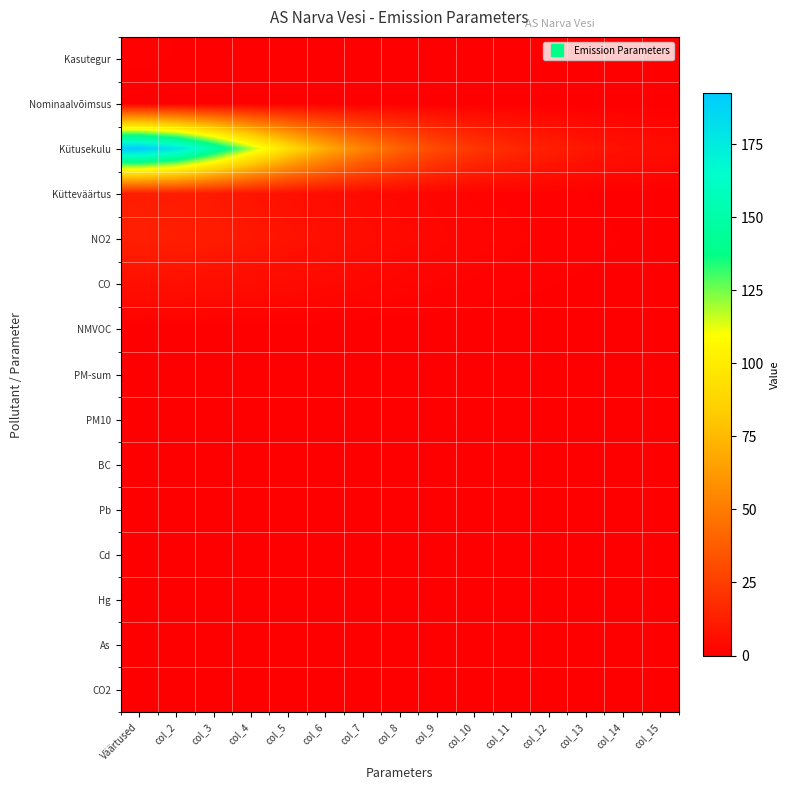

Reading right to left, extract all data points from this chart.

Kasutegur: col_15=0.0	col_14=0.0	col_13=0.0	col_12=0.0	col_11=0.0	col_10=0.1	col_9=0.1	col_8=0.1	col_7=0.2	col_6=0.2	col_5=0.3	col_4=0.4	col_3=0.5	col_2=0.7	Väärtused=0.9
Nominaalvõimsus: col_15=0.0	col_14=0.0	col_13=0.0	col_12=0.0	col_11=0.0	col_10=0.0	col_9=0.0	col_8=0.0	col_7=0.0	col_6=0.1	col_5=0.1	col_4=0.1	col_3=0.1	col_2=0.2	Väärtused=0.2
Kütusekulu: col_15=5.0	col_14=6.8	col_13=9.1	col_12=12.2	col_11=16.4	col_10=22.0	col_9=29.5	col_8=39.5	col_7=52.5	col_6=69.7	col_5=91.6	col_4=118.8	col_3=150.0	col_2=179.2	Väärtused=192.3
Kütteväärtus: col_15=0.4	col_14=0.5	col_13=0.7	col_12=1.0	col_11=1.3	col_10=1.7	col_9=2.3	col_8=3.1	col_7=4.0	col_6=5.2	col_5=6.7	col_4=8.4	col_3=10.2	col_2=11.6	Väärtused=12.2
NO2: col_15=0.5	col_14=0.7	col_13=1.0	col_12=1.3	col_11=1.7	col_10=2.2	col_9=2.9	col_8=3.8	col_7=4.9	col_6=6.3	col_5=7.8	col_4=9.5	col_3=11.2	col_2=12.4	Väärtused=12.9
CO: col_15=0.3	col_14=0.5	col_13=0.6	col_12=0.8	col_11=1.0	col_10=1.4	col_9=1.8	col_8=2.3	col_7=2.9	col_6=3.6	col_5=4.4	col_4=5.2	col_3=6.0	col_2=6.5	Väärtused=6.7
NMVOC: col_15=0.0	col_14=0.0	col_13=0.0	col_12=0.0	col_11=0.1	col_10=0.1	col_9=0.1	col_8=0.1	col_7=0.2	col_6=0.2	col_5=0.2	col_4=0.3	col_3=0.3	col_2=0.3	Väärtused=0.3
PM-sum: col_15=0.0	col_14=0.0	col_13=0.0	col_12=0.0	col_11=0.0	col_10=0.0	col_9=0.0	col_8=0.0	col_7=0.0	col_6=0.0	col_5=0.0	col_4=0.0	col_3=0.1	col_2=0.1	Väärtused=0.1
PM10: col_15=0.0	col_14=0.0	col_13=0.0	col_12=0.0	col_11=0.0	col_10=0.0	col_9=0.0	col_8=0.0	col_7=0.0	col_6=0.0	col_5=0.0	col_4=0.0	col_3=0.0	col_2=0.0	Väärtused=0.0
BC: col_15=0.0	col_14=0.0	col_13=0.1	col_12=0.1	col_11=0.1	col_10=0.1	col_9=0.1	col_8=0.2	col_7=0.2	col_6=0.2	col_5=0.3	col_4=0.3	col_3=0.3	col_2=0.4	Väärtused=0.4
Pb: col_15=0.0	col_14=0.0	col_13=0.0	col_12=0.0	col_11=0.0	col_10=0.0	col_9=0.0	col_8=0.0	col_7=0.0	col_6=0.0	col_5=0.0	col_4=0.0	col_3=0.0	col_2=0.0	Väärtused=0.0
Cd: col_15=0.0	col_14=0.0	col_13=0.0	col_12=0.0	col_11=0.0	col_10=0.0	col_9=0.0	col_8=0.0	col_7=0.0	col_6=0.0	col_5=0.0	col_4=0.0	col_3=0.0	col_2=0.0	Väärtused=0.0
Hg: col_15=0.0	col_14=0.0	col_13=0.0	col_12=0.0	col_11=0.0	col_10=0.0	col_9=0.0	col_8=0.0	col_7=0.0	col_6=0.0	col_5=0.0	col_4=0.0	col_3=0.0	col_2=0.0	Väärtused=0.0
As: col_15=0.0	col_14=0.0	col_13=0.0	col_12=0.0	col_11=0.0	col_10=0.0	col_9=0.0	col_8=0.0	col_7=0.0	col_6=0.0	col_5=0.0	col_4=0.0	col_3=0.0	col_2=0.0	Väärtused=0.0
CO2: col_15=0.0	col_14=0.0	col_13=0.1	col_12=0.1	col_11=0.1	col_10=0.1	col_9=0.1	col_8=0.1	col_7=0.2	col_6=0.2	col_5=0.2	col_4=0.2	col_3=0.2	col_2=0.2	Väärtused=0.2